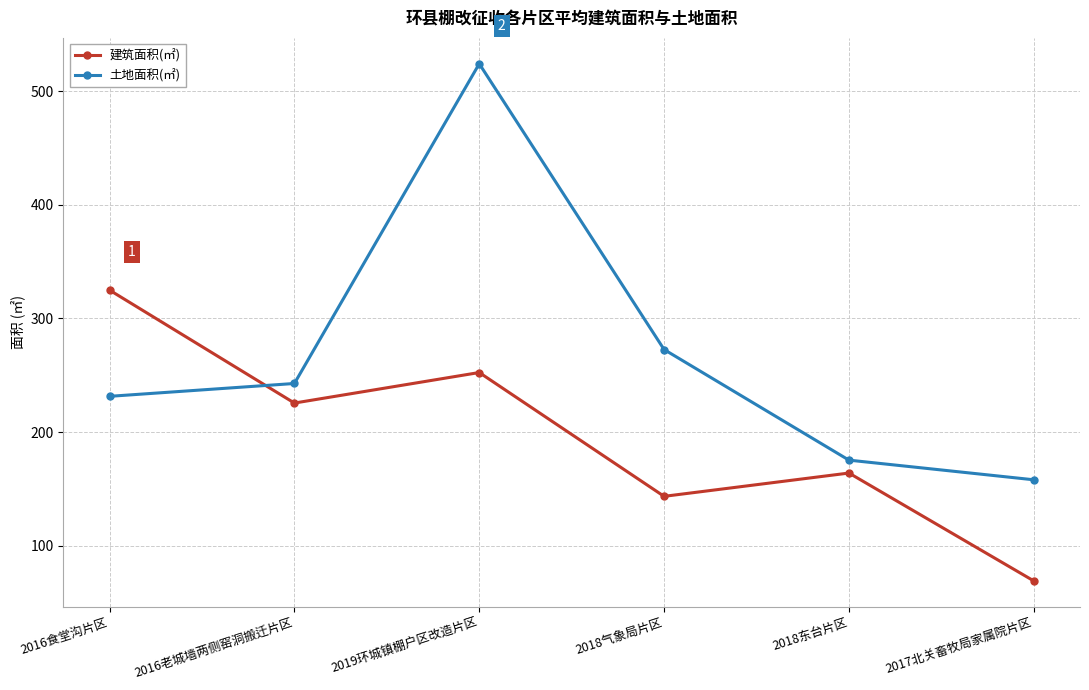

Which series has the widest spread of values?

土地面积(㎡)